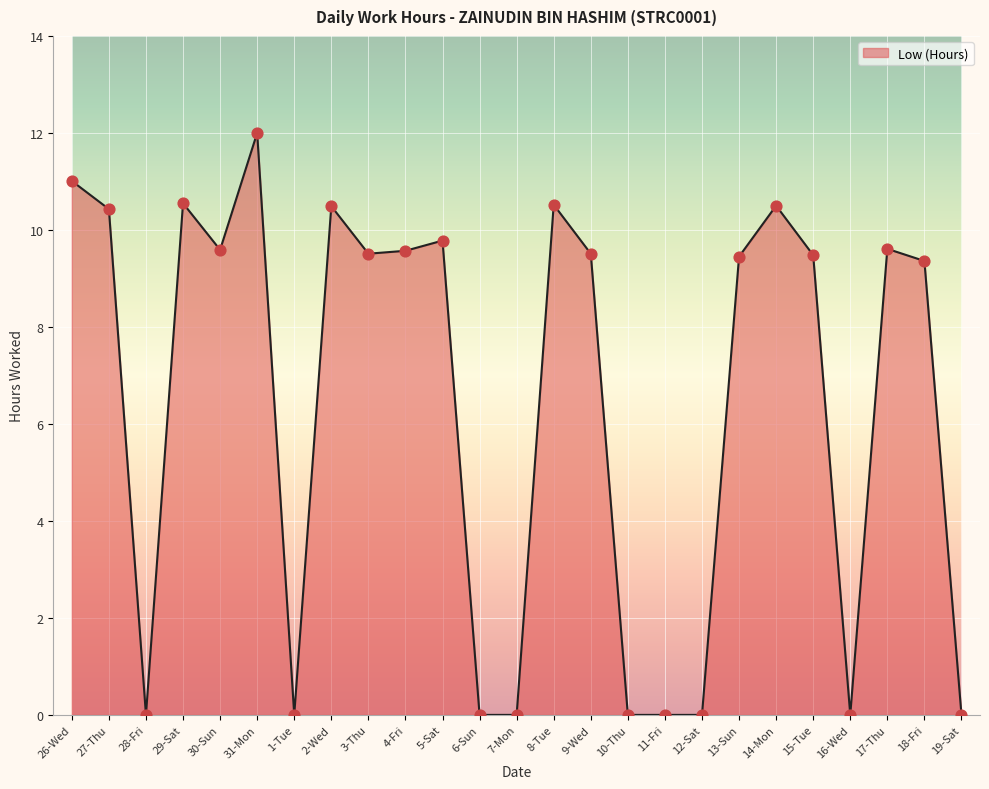

Between 3-Thu and 14-Mon, which is larger?

14-Mon